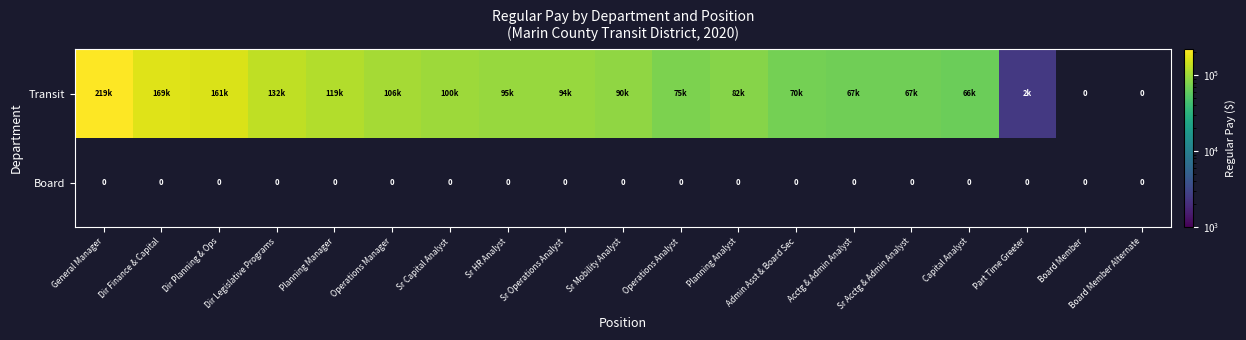

Which series has the widest spread of values?

Transit